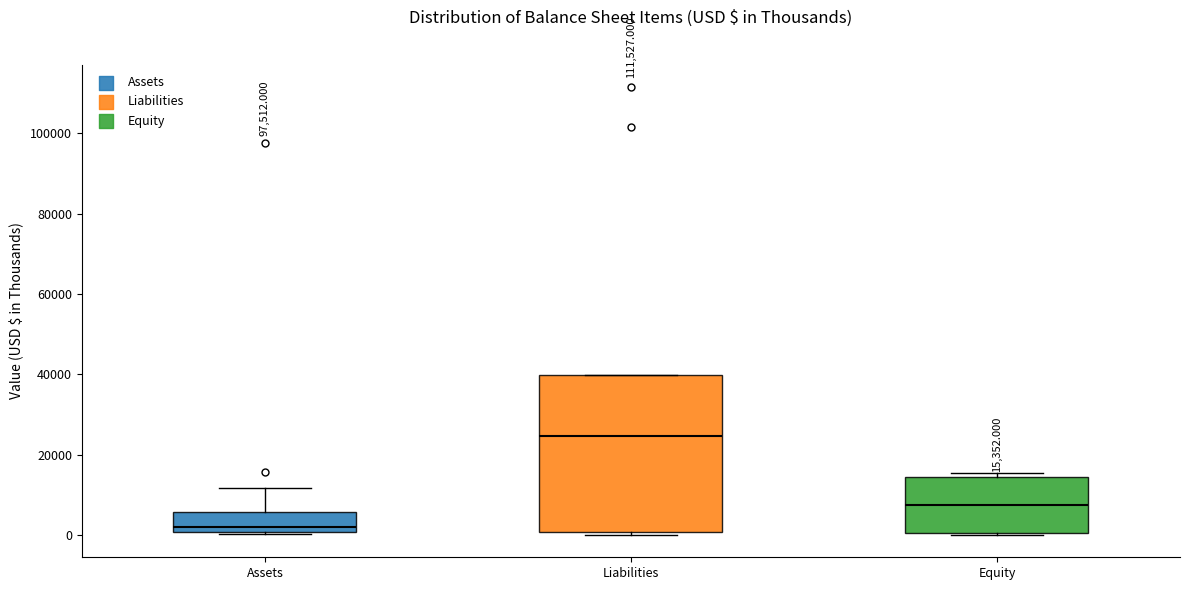

Which box is the tallest, from its lower edge to its upper edge?

Liabilities